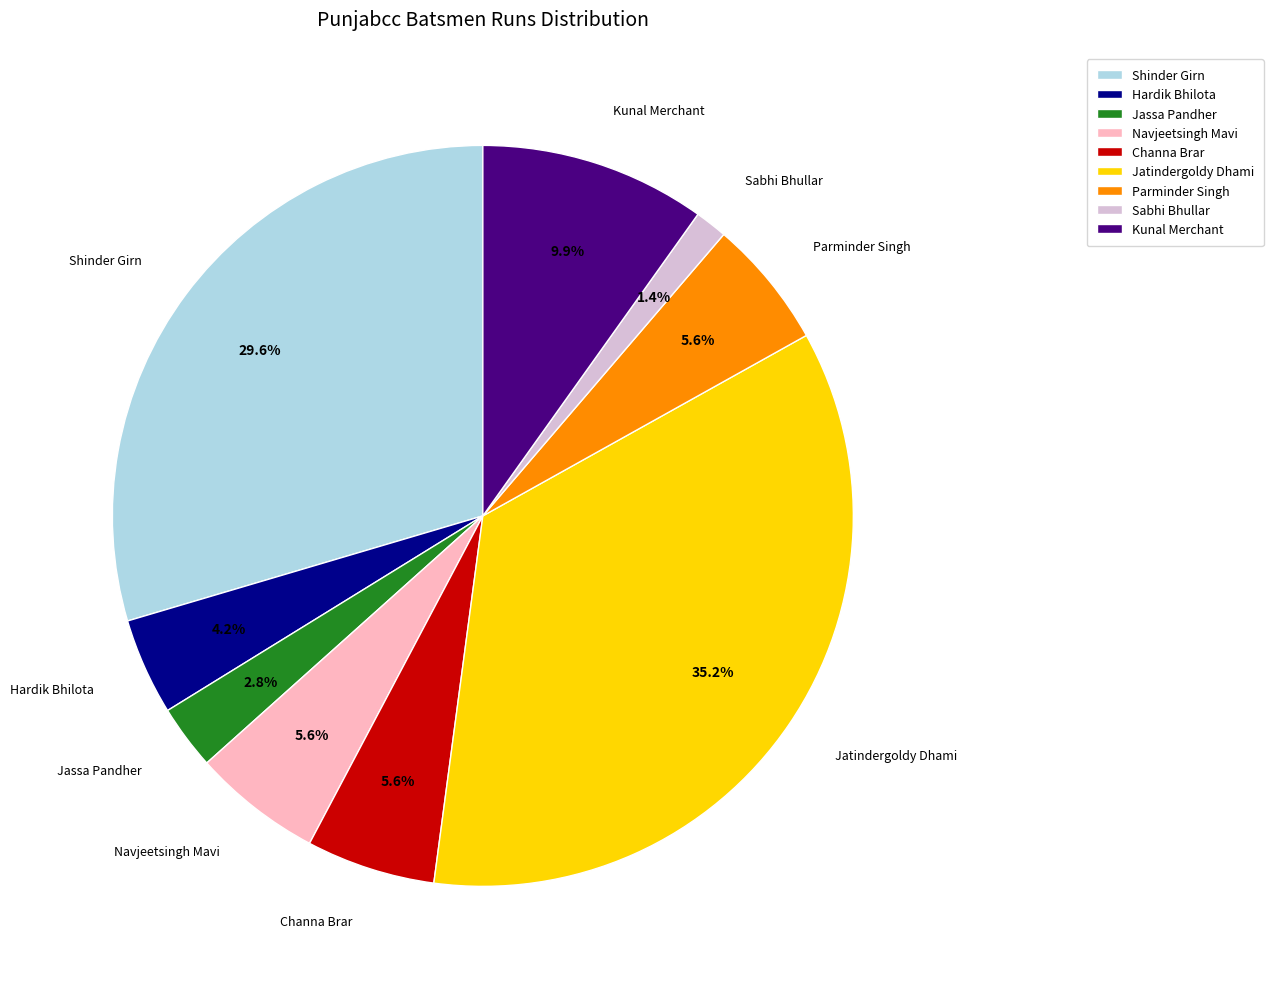

Is there a majority slice in this chart?

No